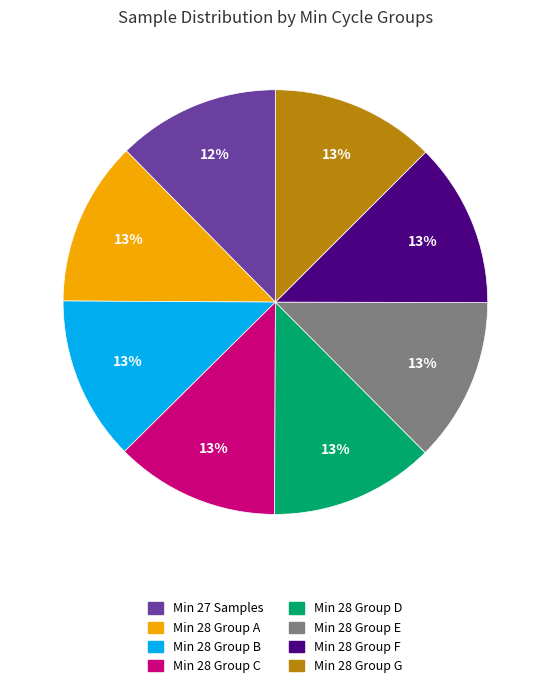

Is there any slice that represents more than half of the pie?

No